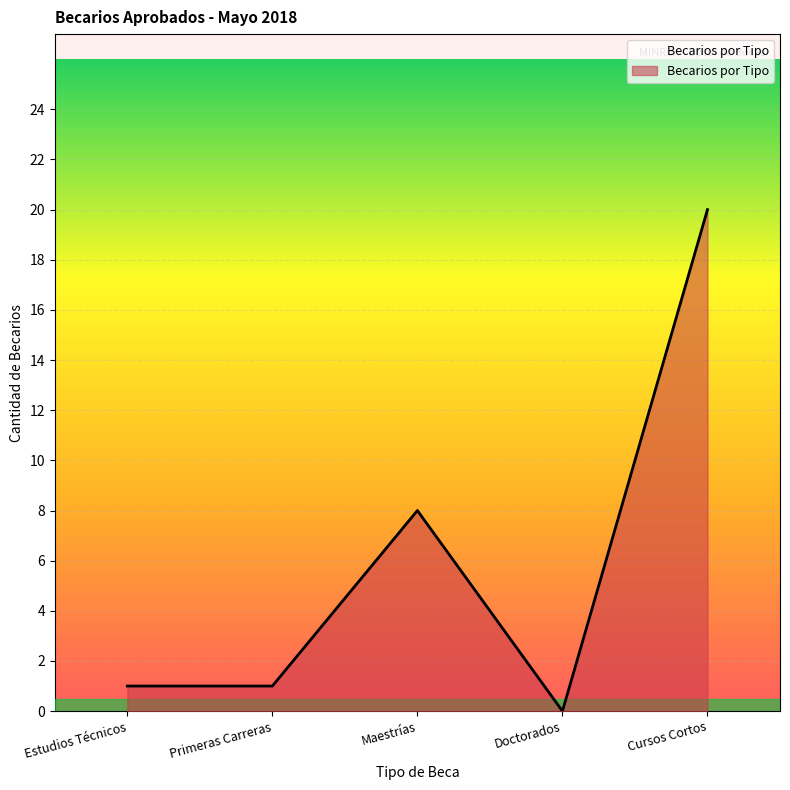

True or false: there are more than 0 points higher than both neighbors.

True